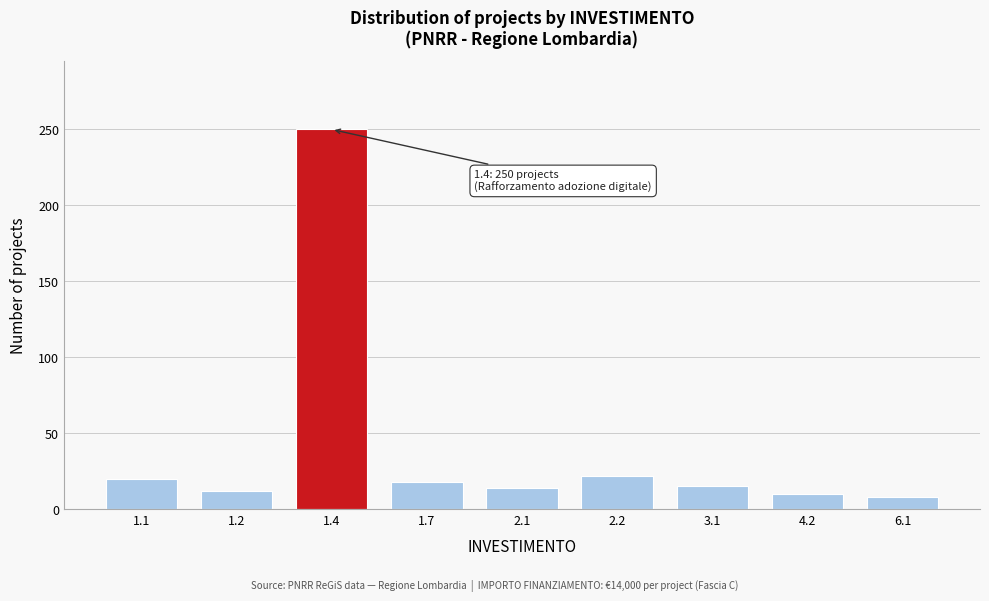

What is the difference between the maximum and second lowest values?

240